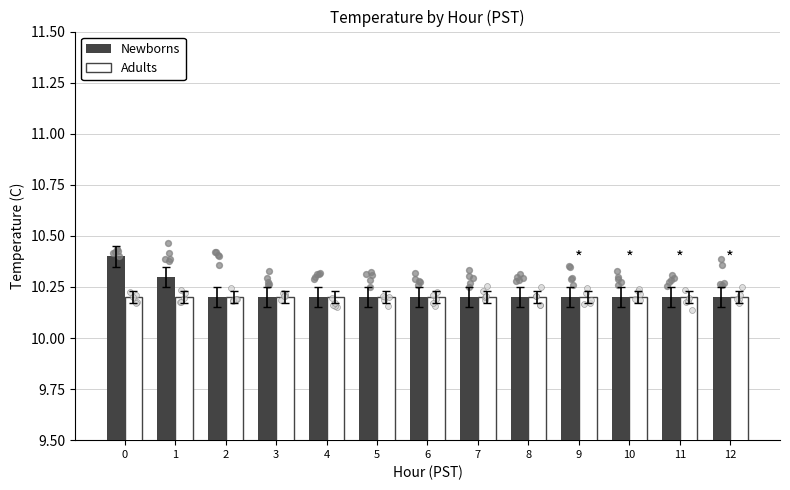

At how many categories does at least one series exceed 10?

13